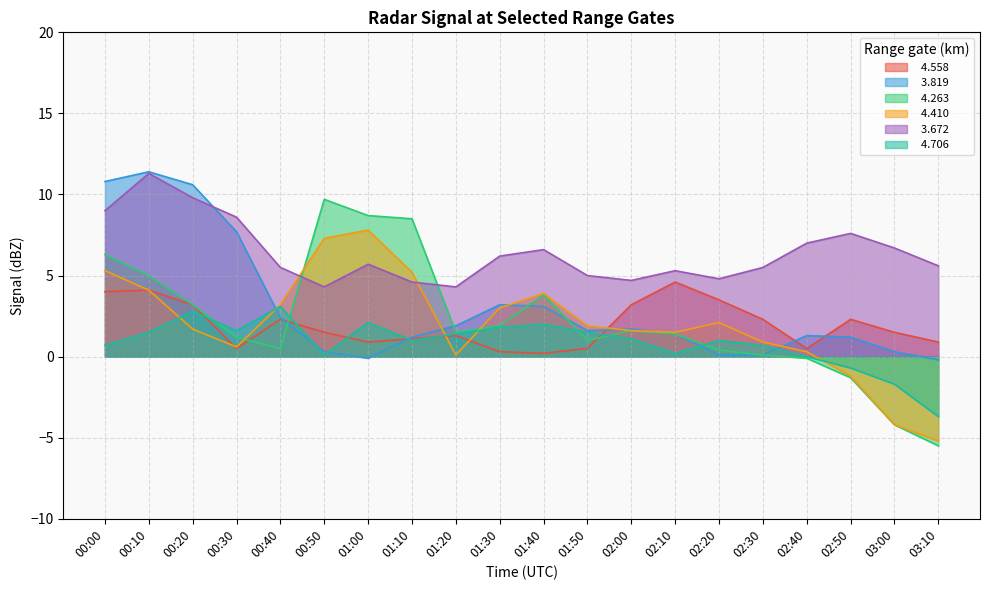

True or false:   3.672 has more than 0 points higher than both neighbors.

True